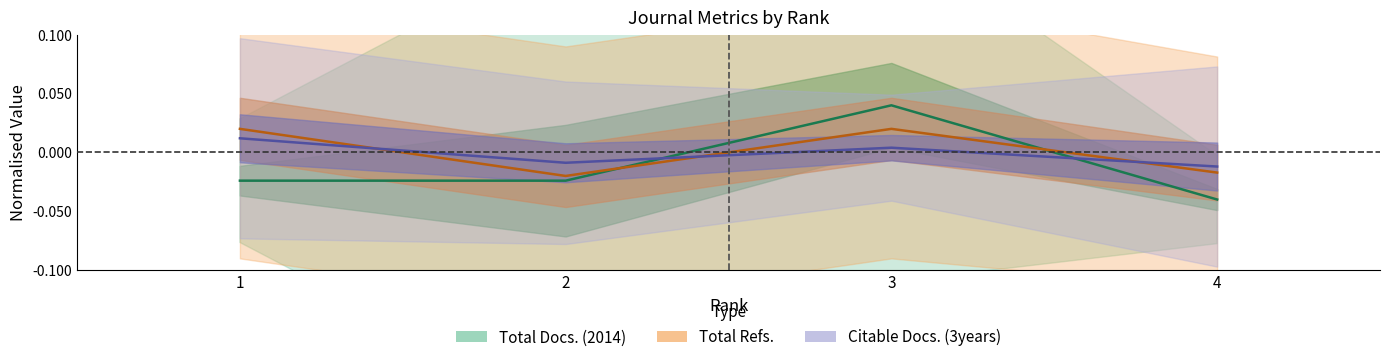

Which category has the lowest value in the Citable Docs. (3years) series?

4